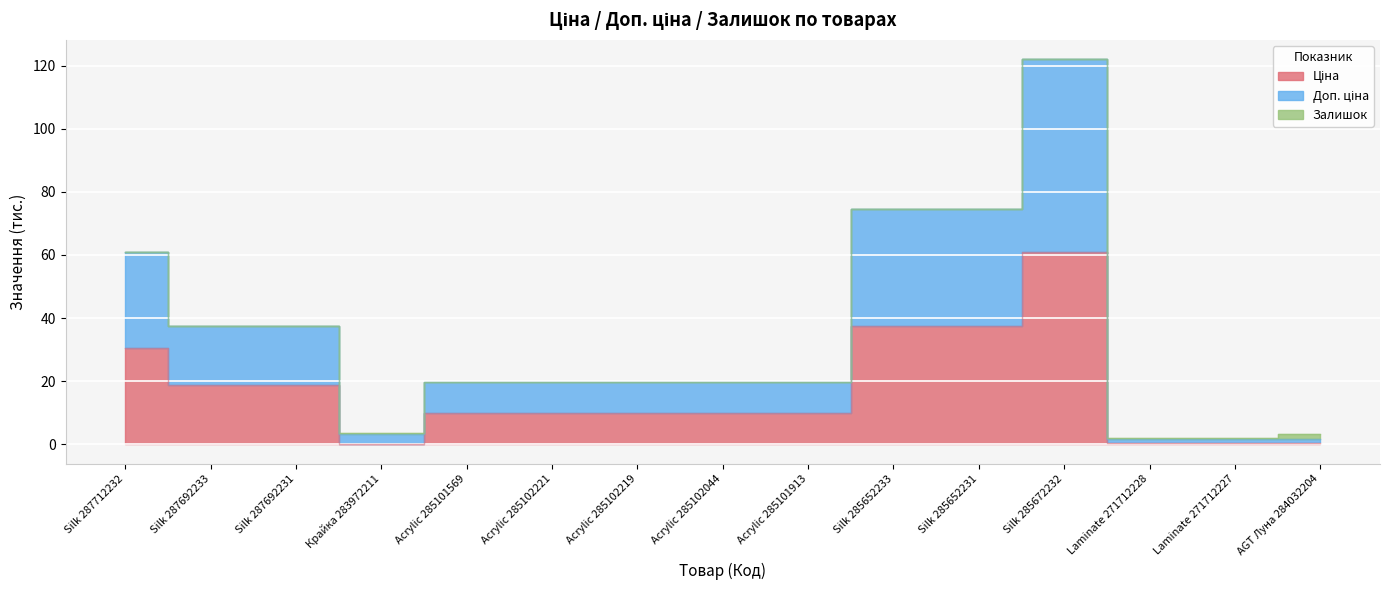

Between Silk 285672232 and Laminate 271712228, which series saw the biggest shift?

Доп. ціна